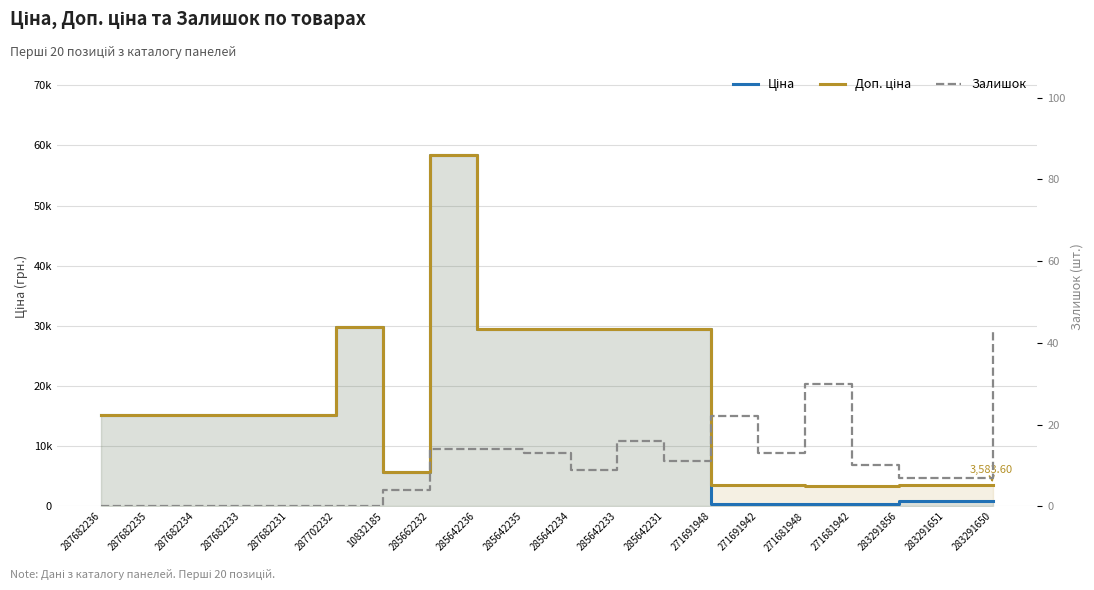

Reading left to right, extract all data points from this chart.

Ціна: 287682236=15120.0	287682235=15120.0	287682234=15120.0	287682233=15120.0	287682231=15120.0	287702232=29747.2	10832185=5673.8	285662232=58426.5	285642236=29491.5	285642235=29491.5	285642234=29491.5	285642233=29491.5	285642231=29491.5	271691948=443.1	271691942=443.1	271681948=416.6	271681942=416.6	283291856=895.9	283291651=895.9	283291650=895.9
Доп. ціна: 287682236=15120.0	287682235=15120.0	287682234=15120.0	287682233=15120.0	287682231=15120.0	287702232=29747.2	10832185=5673.8	285662232=58426.5	285642236=29491.5	285642235=29491.5	285642234=29491.5	285642233=29491.5	285642231=29491.5	271691948=3545.0	271691942=3545.0	271681948=3332.5	271681942=3332.5	283291856=3583.6	283291651=3583.6	283291650=3583.6
Залишок: 287682236=0.0	287682235=0.0	287682234=0.0	287682233=0.0	287682231=0.0	287702232=0.0	10832185=4.0	285662232=14.0	285642236=14.0	285642235=13.0	285642234=9.0	285642233=16.0	285642231=11.0	271691948=22.0	271691942=13.0	271681948=30.0	271681942=10.0	283291856=7.0	283291651=7.0	283291650=43.0